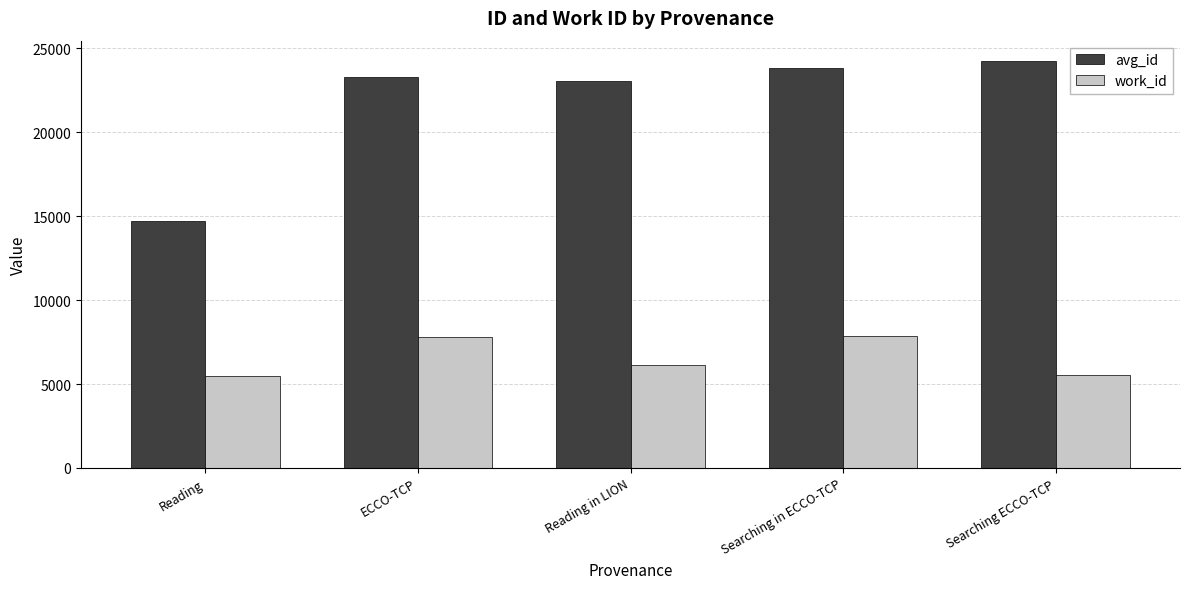

How many categories are shown in the chart?

5